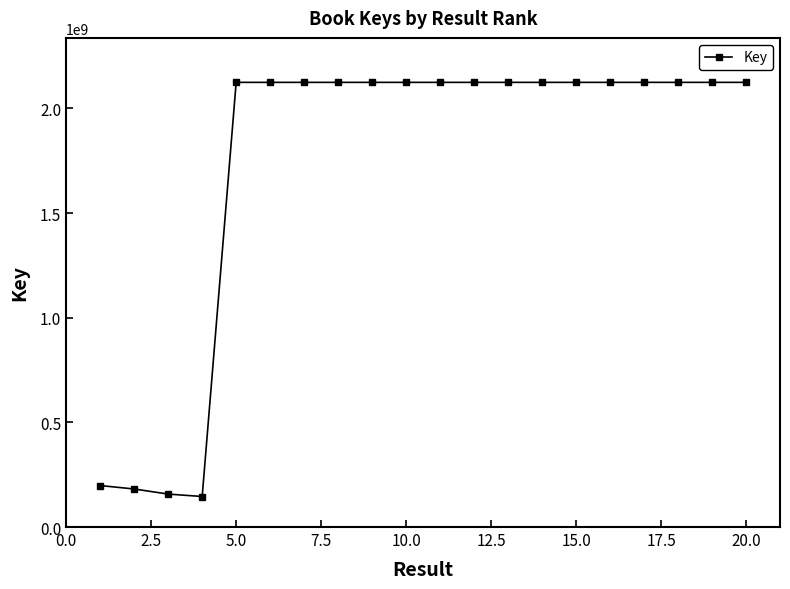

What is the maximum value shown in the chart?

2124664330